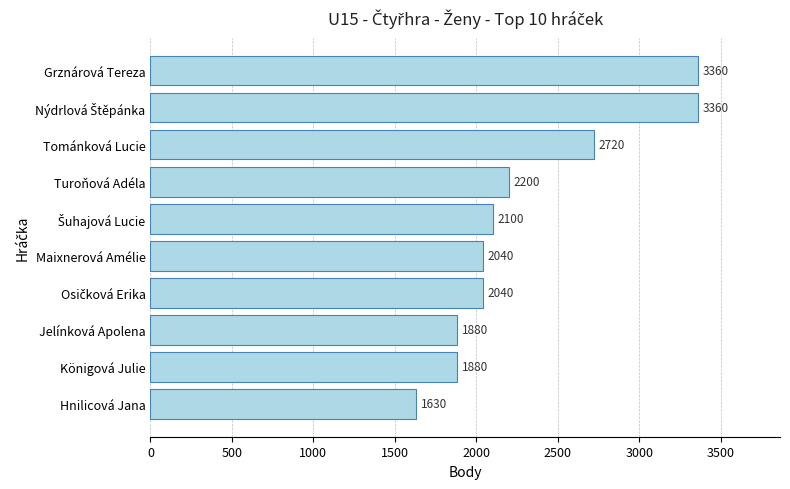

What is the value of the 2nd bar from the top?

3360